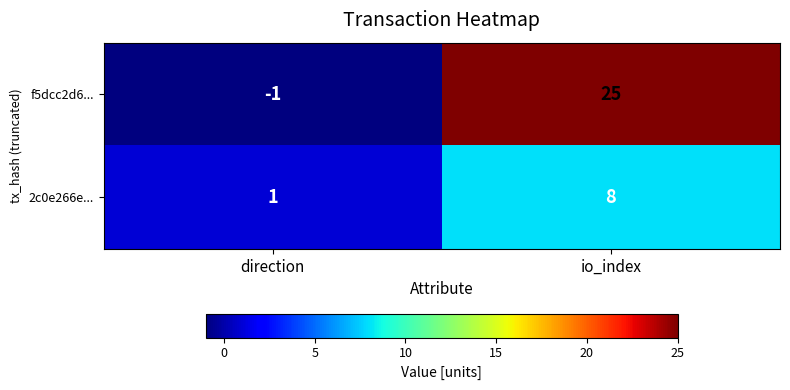

Rank the series by their average value, from highest to lowest.

f5dcc2d6..., 2c0e266e...